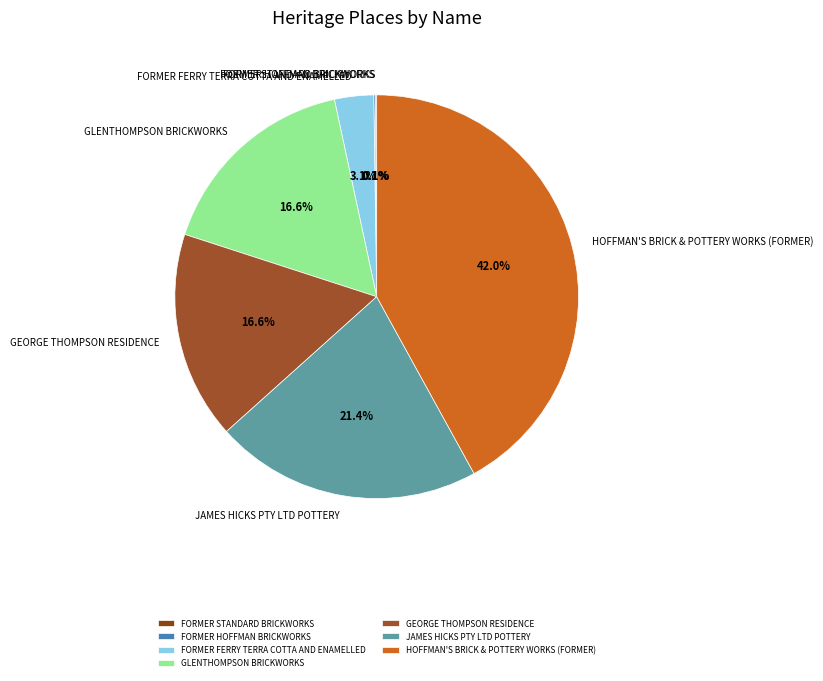

Does GLENTHOMPSON BRICKWORKS account for over 50% of the chart?

No